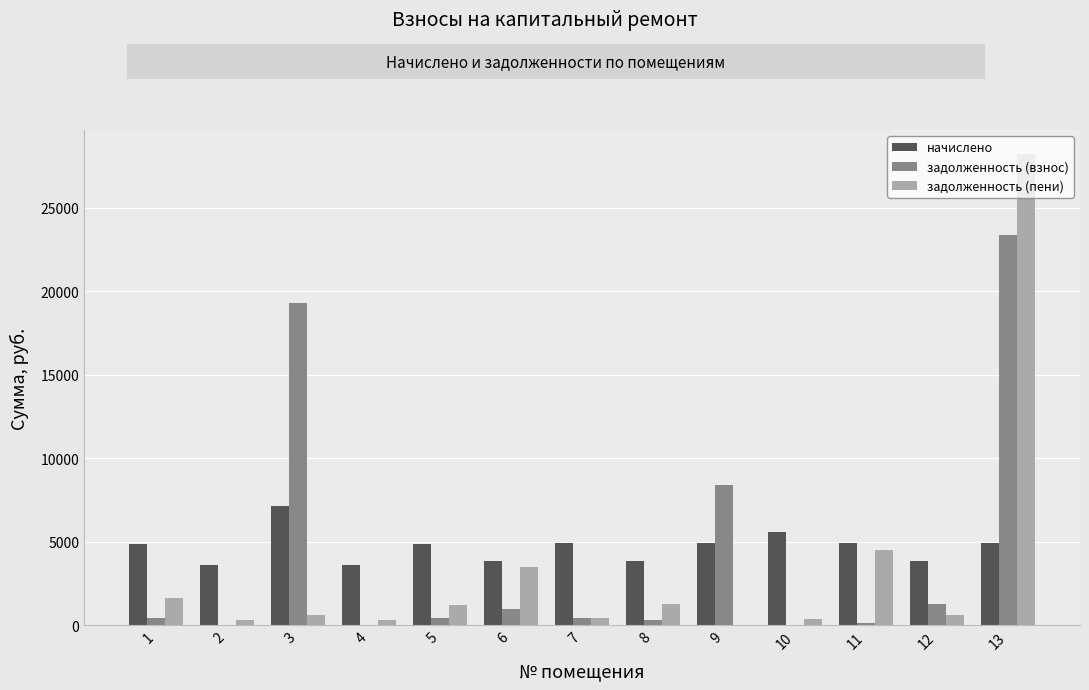

How many groups of bars are there?

13